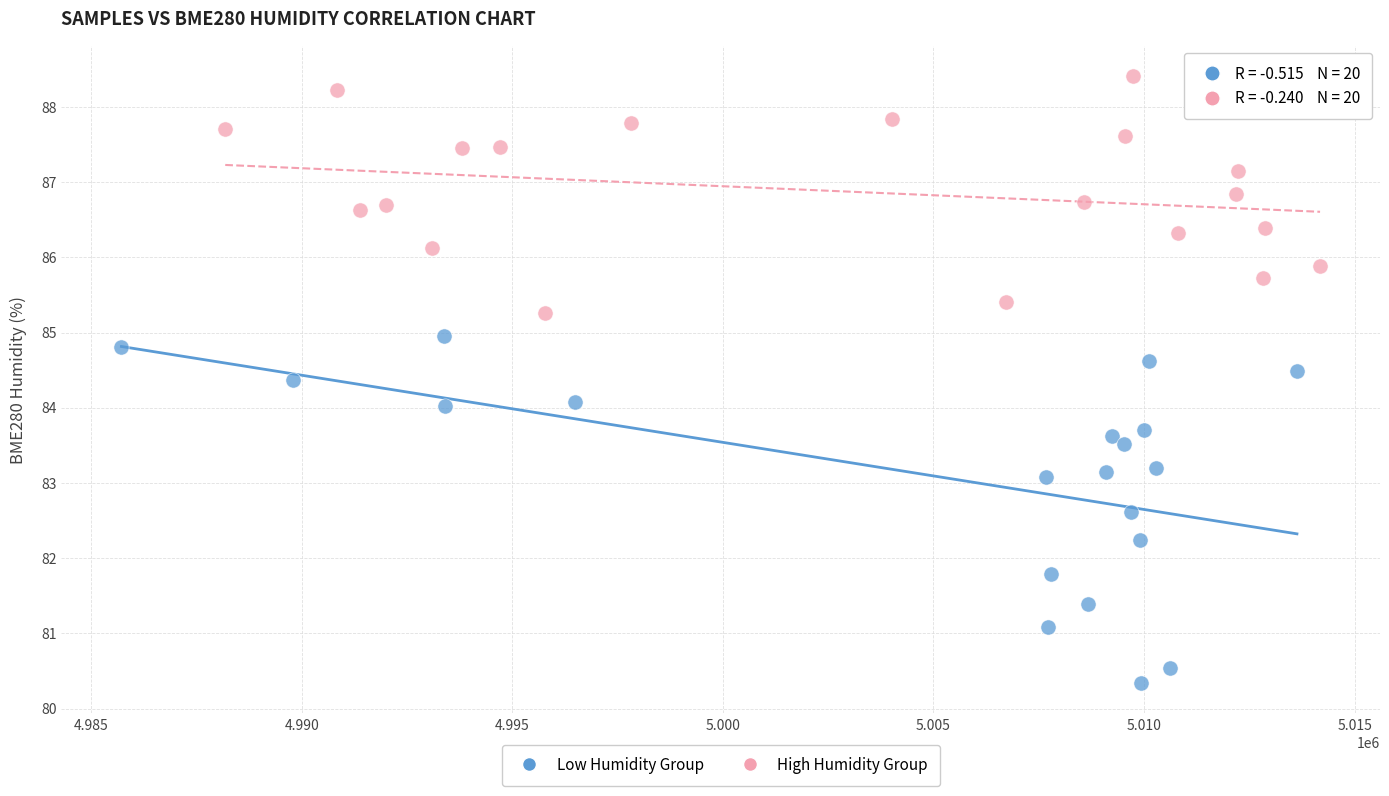

Which series contains the highest Y value?

High Humidity Group